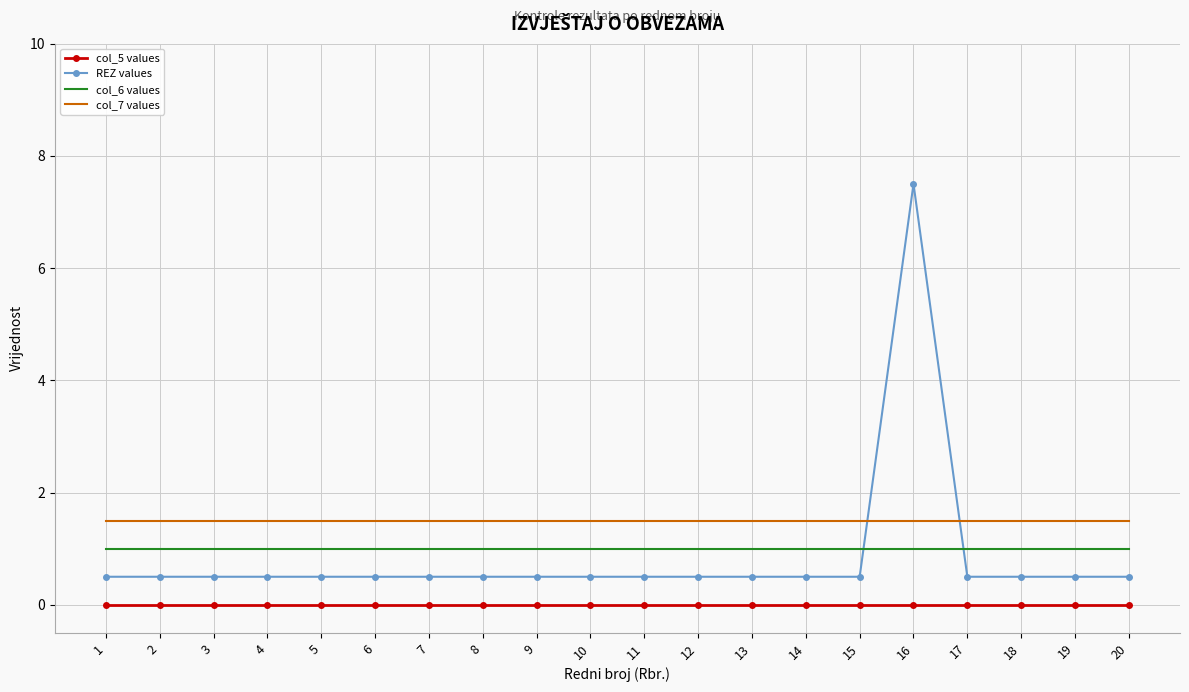

What is the spread (max minus min) of values at 18?

1.5